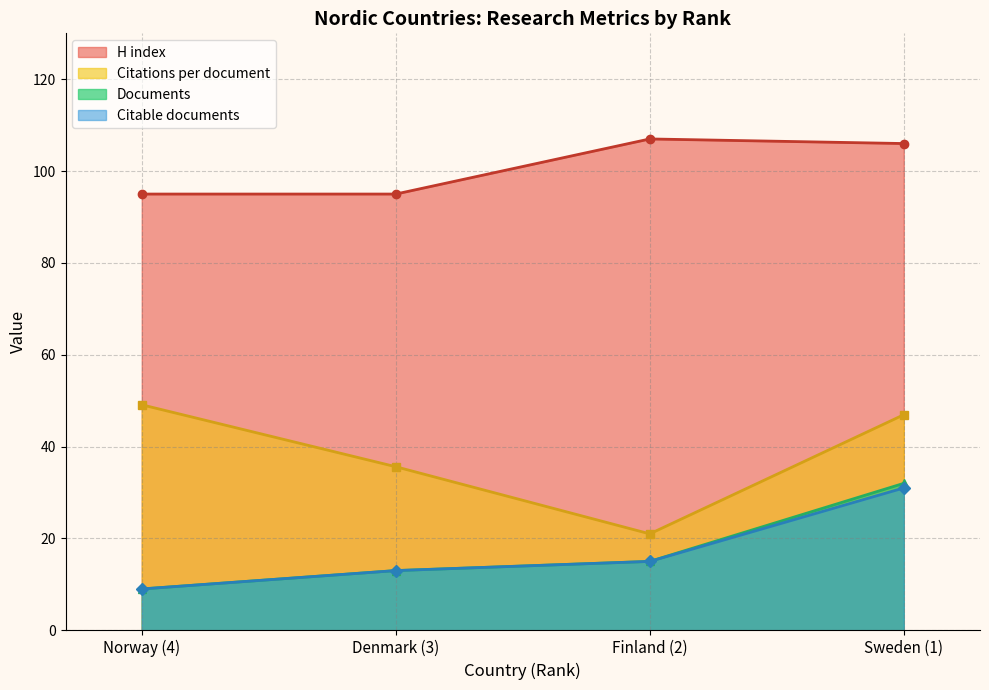

What is the total value across all series at Denmark (3)?

156.6